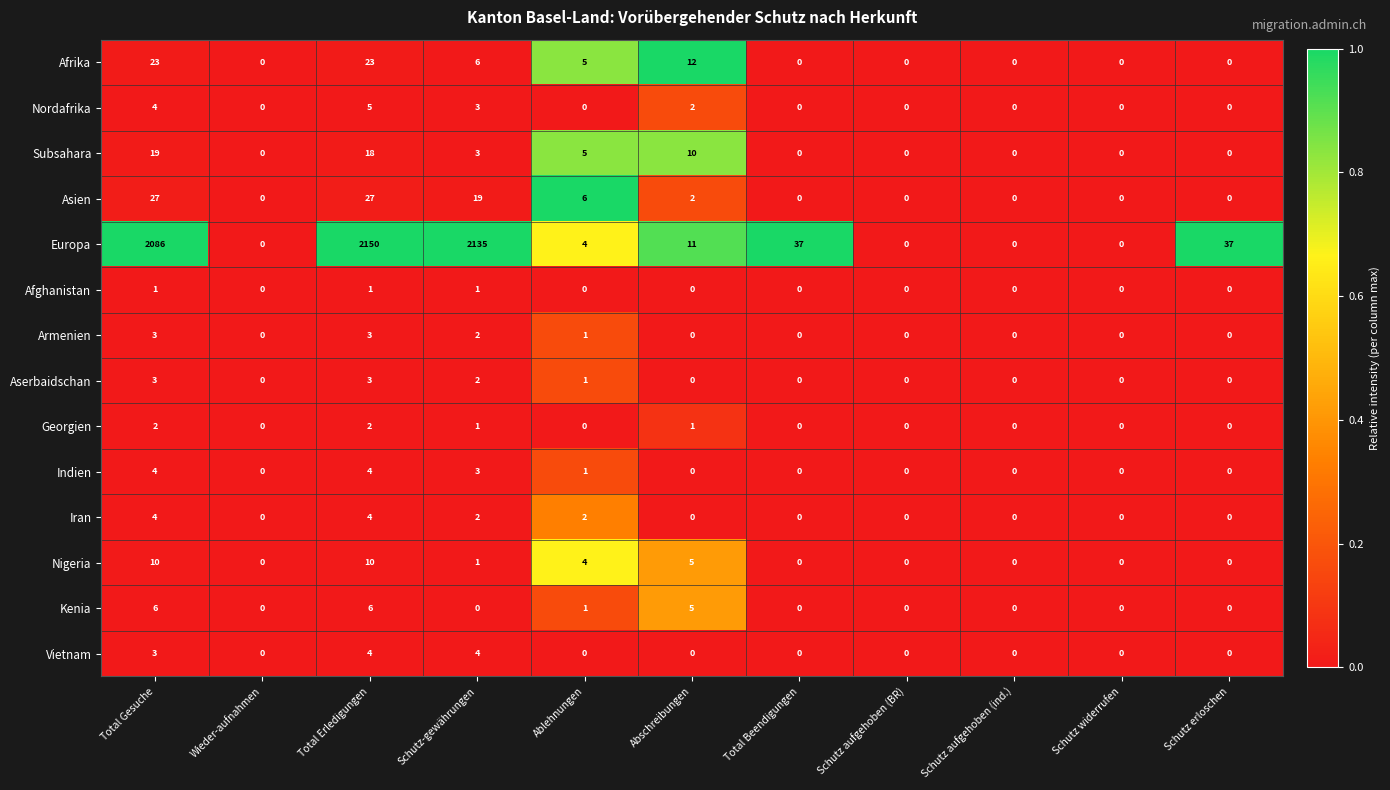

Count the Afrika values in the range 0 to 12.

9